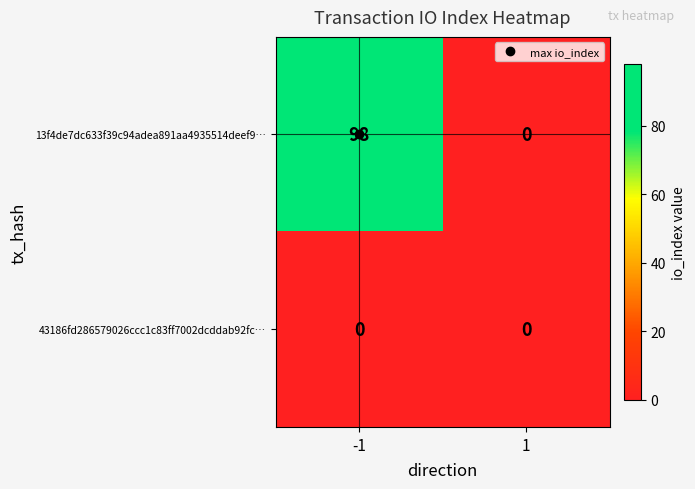

Which series changed the most between -1 and 1?

13f4de7dc633f39c94adea891aa4935514deef9…